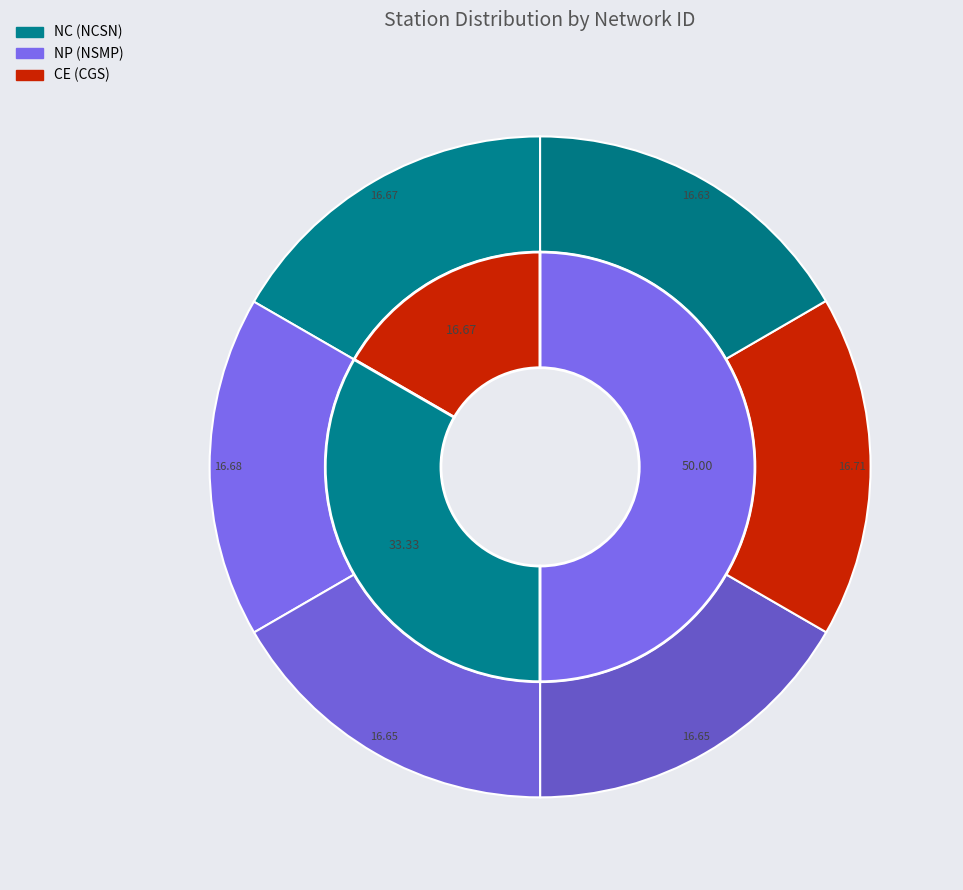

Is it true that 3 is 1% of the pie?

False